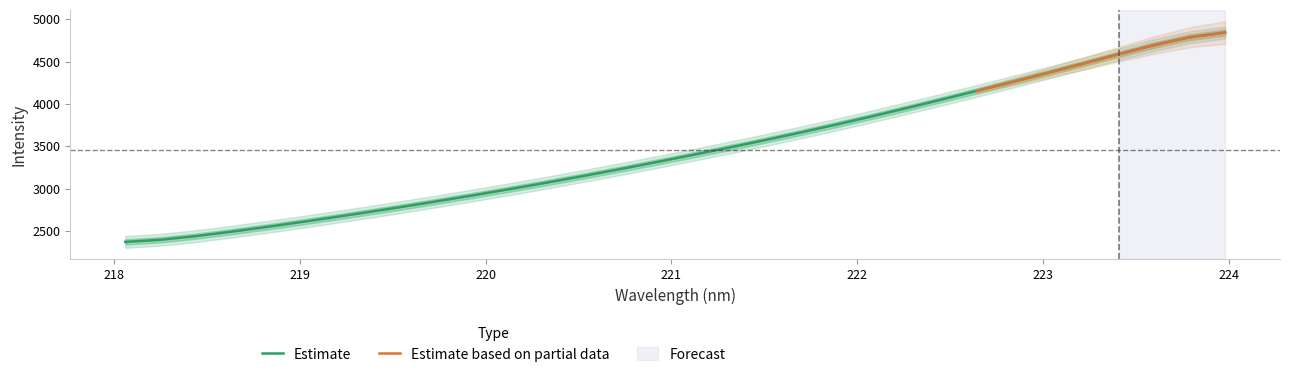

What is the change in value from 220.3533 to 222.8355?

+1179.6